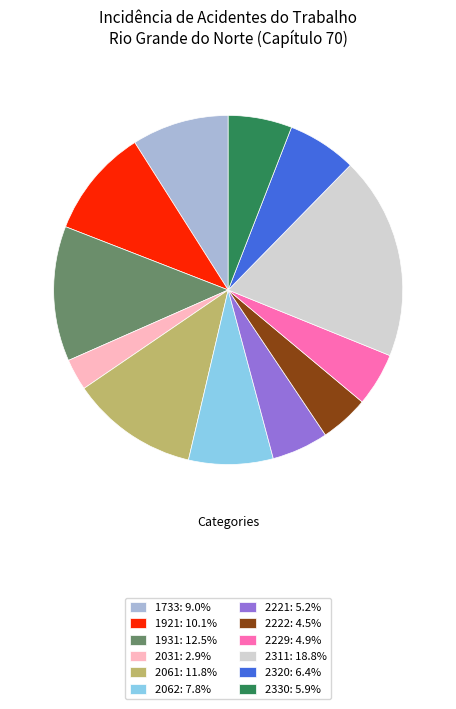

Approximately how many times larger is the value at 1931: 12.5% compared to 2221: 5.2%?

2.4